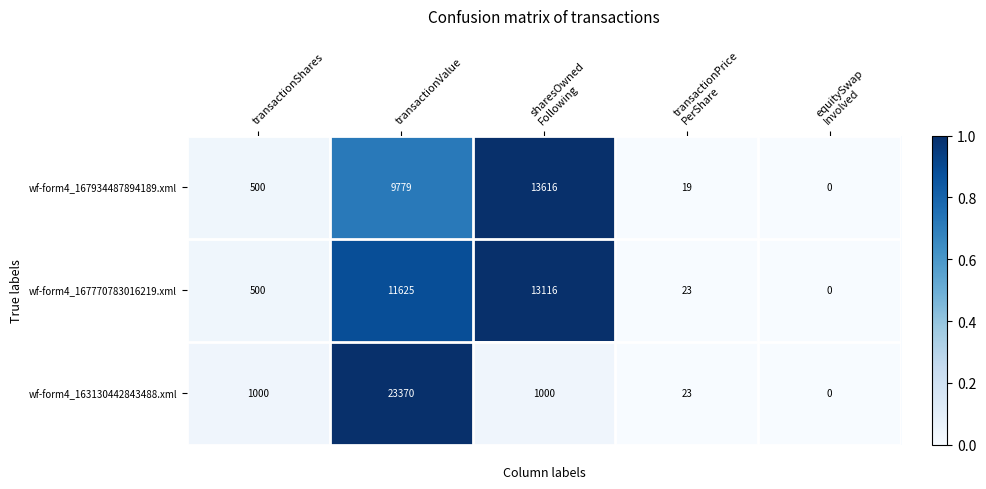

Rank the series by their maximum value, from highest to lowest.

wf-form4_163130442843488.xml, wf-form4_167934487894189.xml, wf-form4_167770783016219.xml